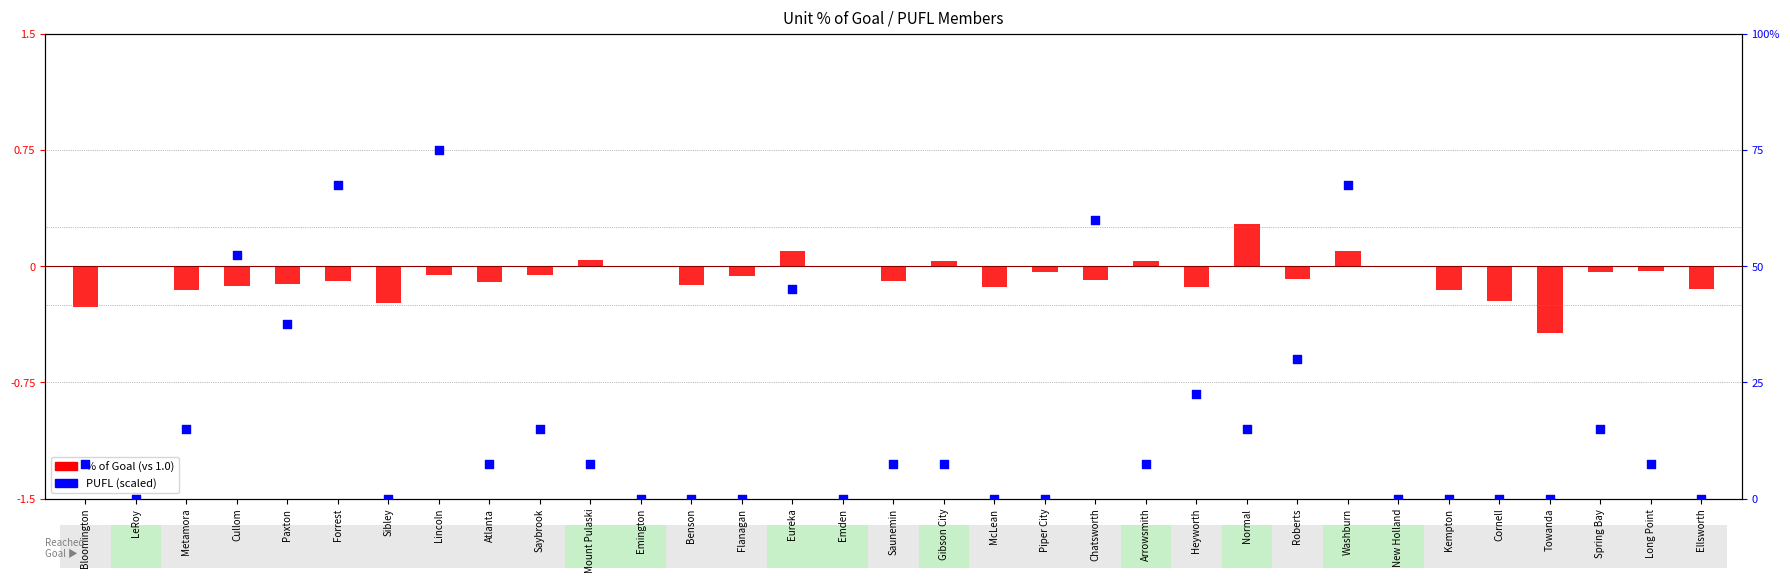

Which series reaches the maximum Y coordinate?

PUFL (scaled)